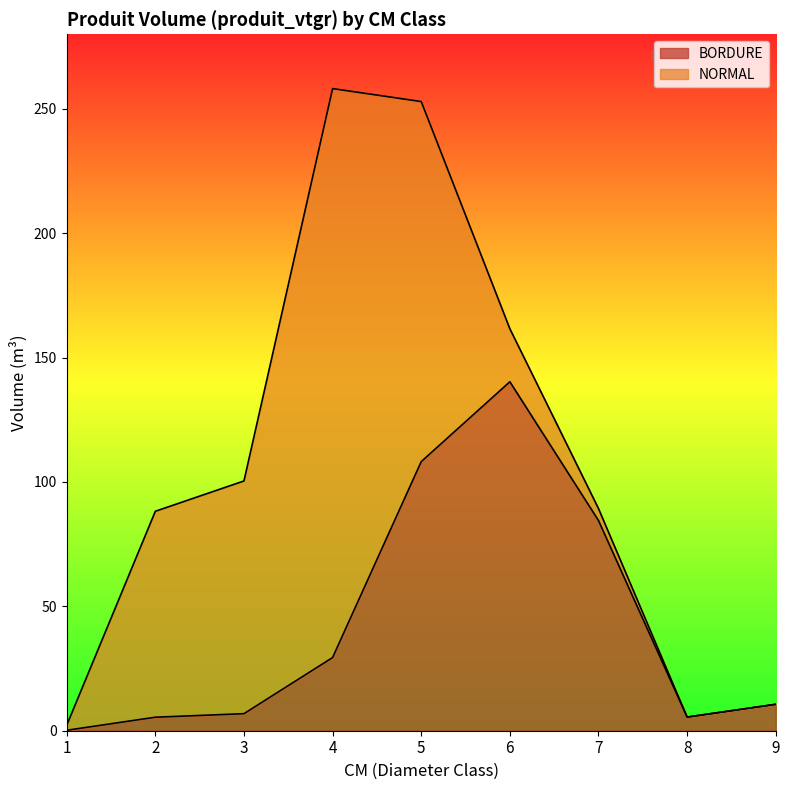

At which label is the value closest to 70?

7